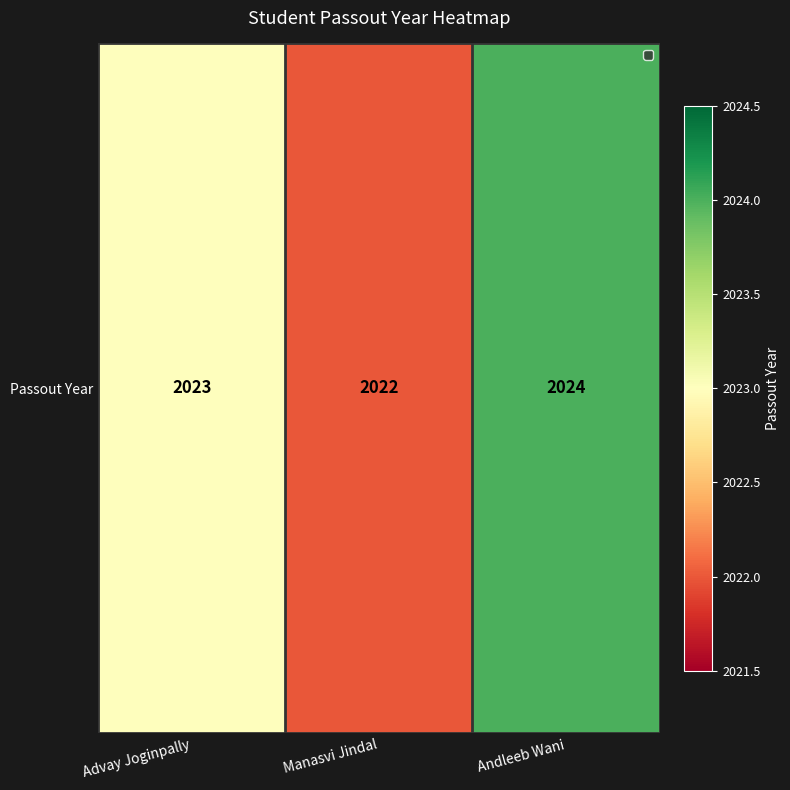

At which category does the chart reach its peak across all series?

Andleeb Wani